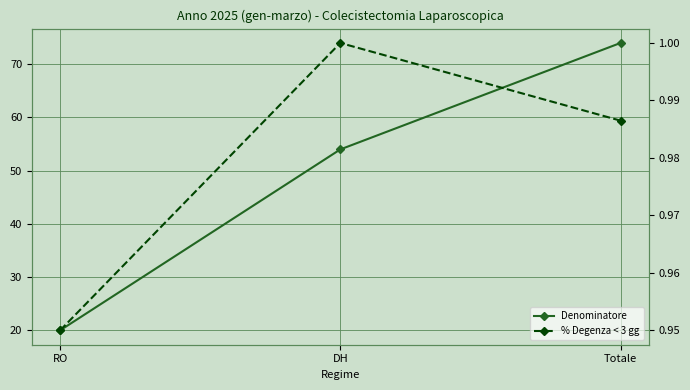

Reading left to right, extract all data points from this chart.

Denominatore: RO=20.0	DH=54.0	Totale=74.0
% Degenza < 3 gg: RO=0.9	DH=1.0	Totale=1.0